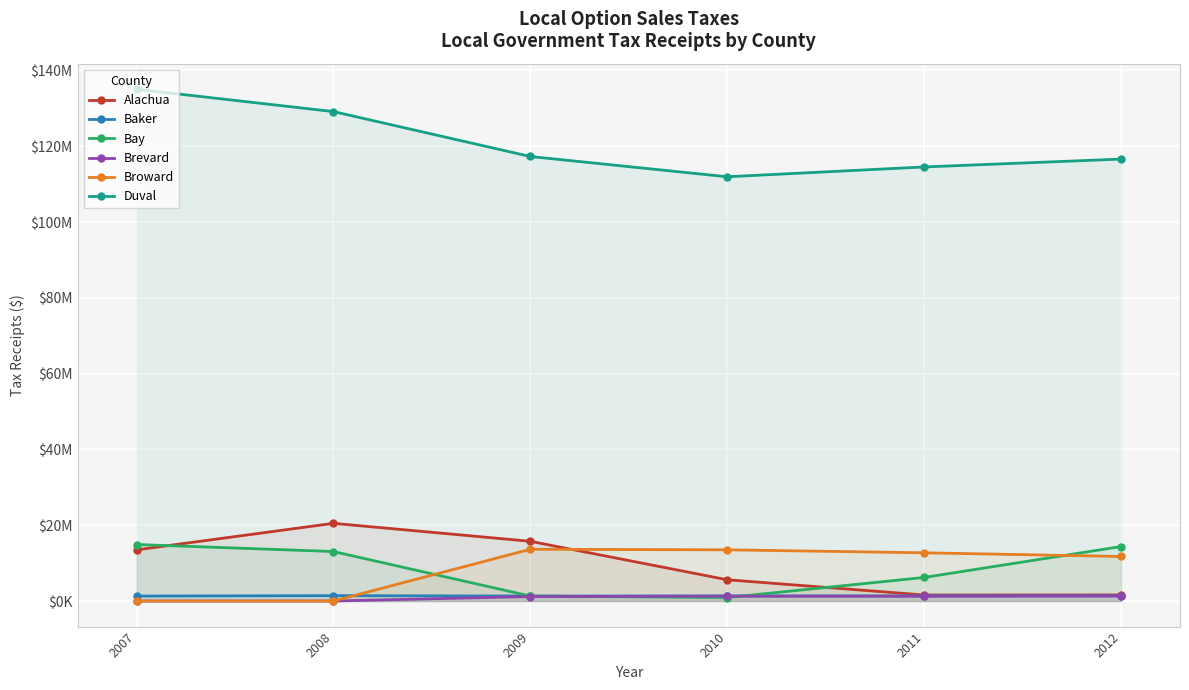

How many lines are shown in the chart?

6